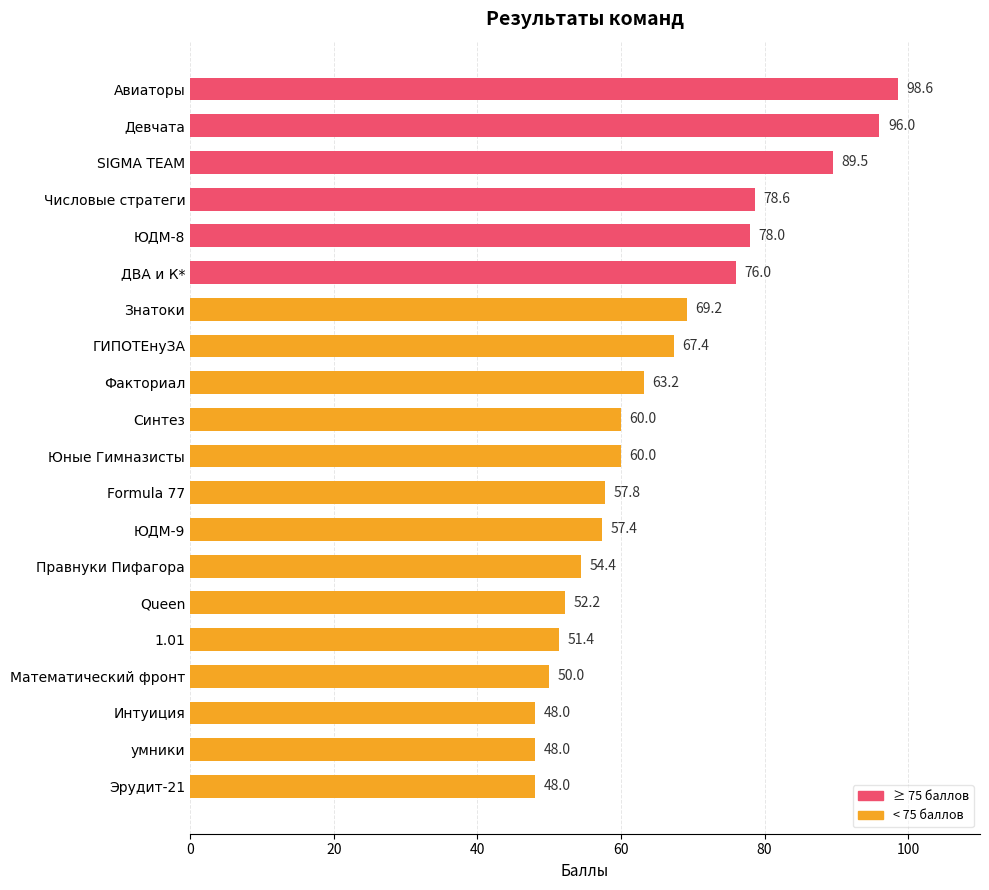

Does the chart contain any negative values?

No